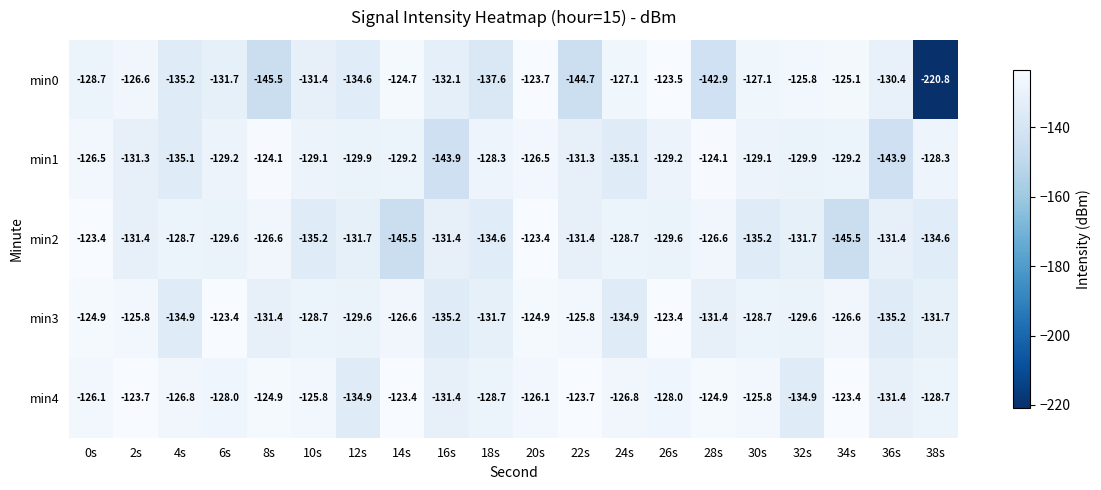

At which category is the sum across all series the highest?

20s